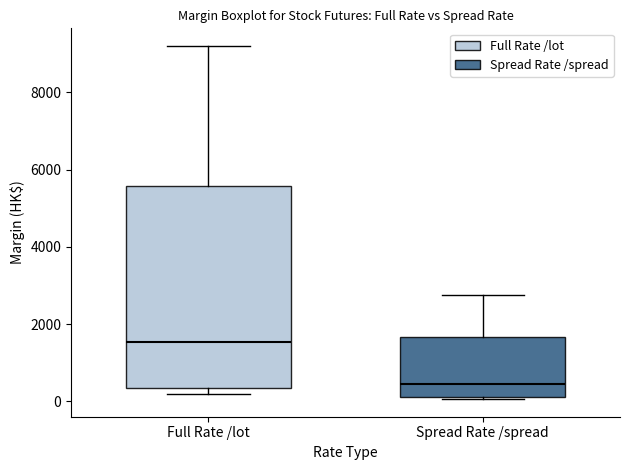

Comparing the boxes themselves (not the whiskers), which one is the tallest?

Full Rate /lot